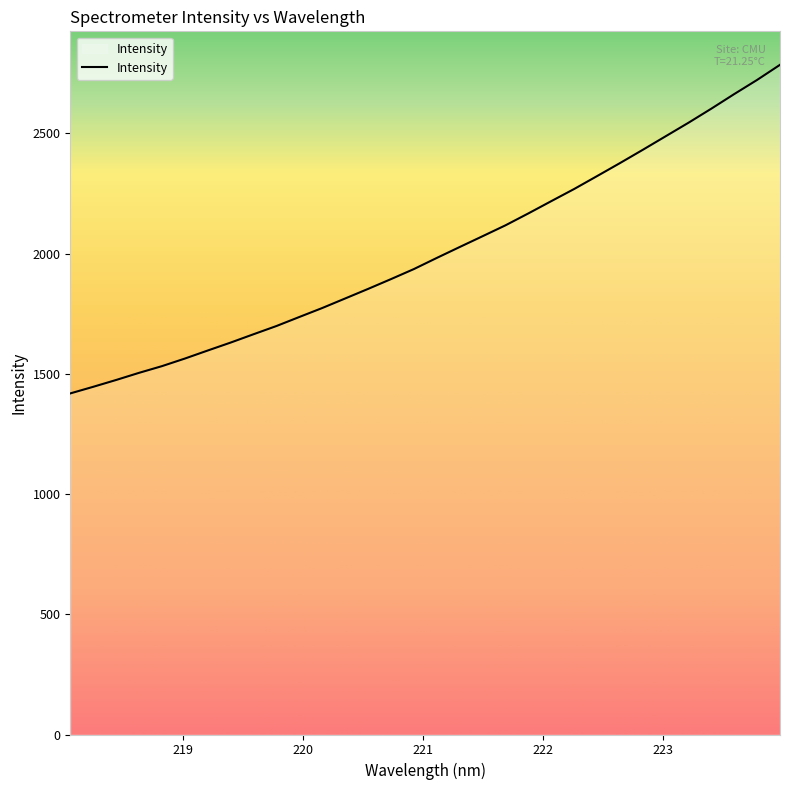

What is the difference between the maximum and minimum values?

1366.5